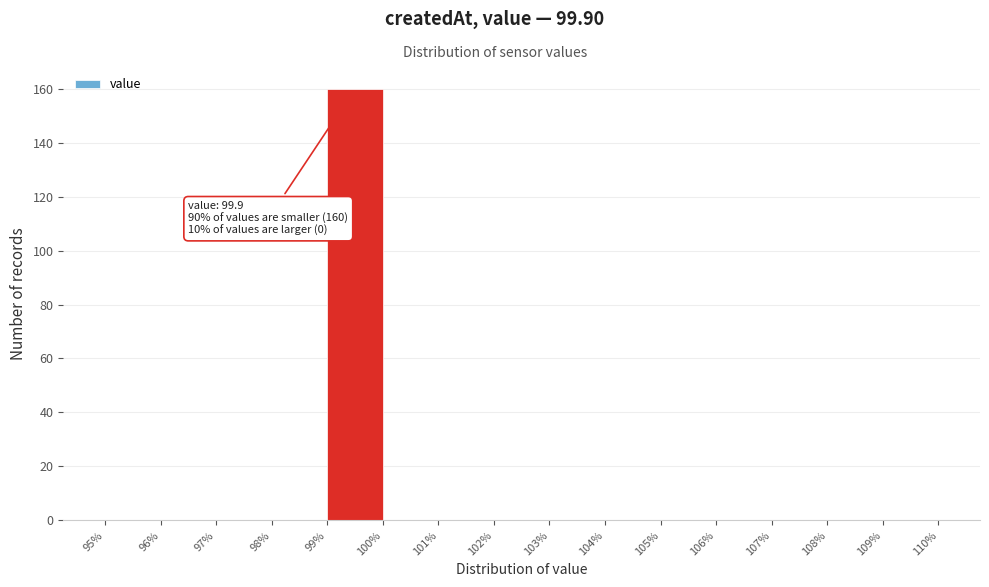

Over which range of the x-axis is the bar tallest?

99% to 100%